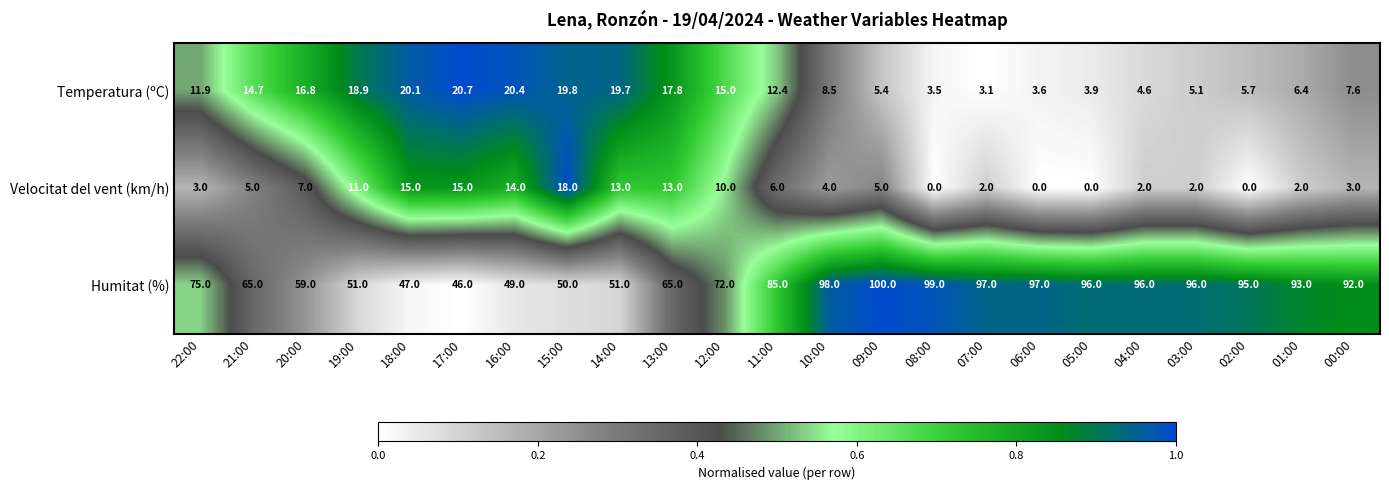

Which series changed the most between 22:00 and 14:00?

Humitat (%)